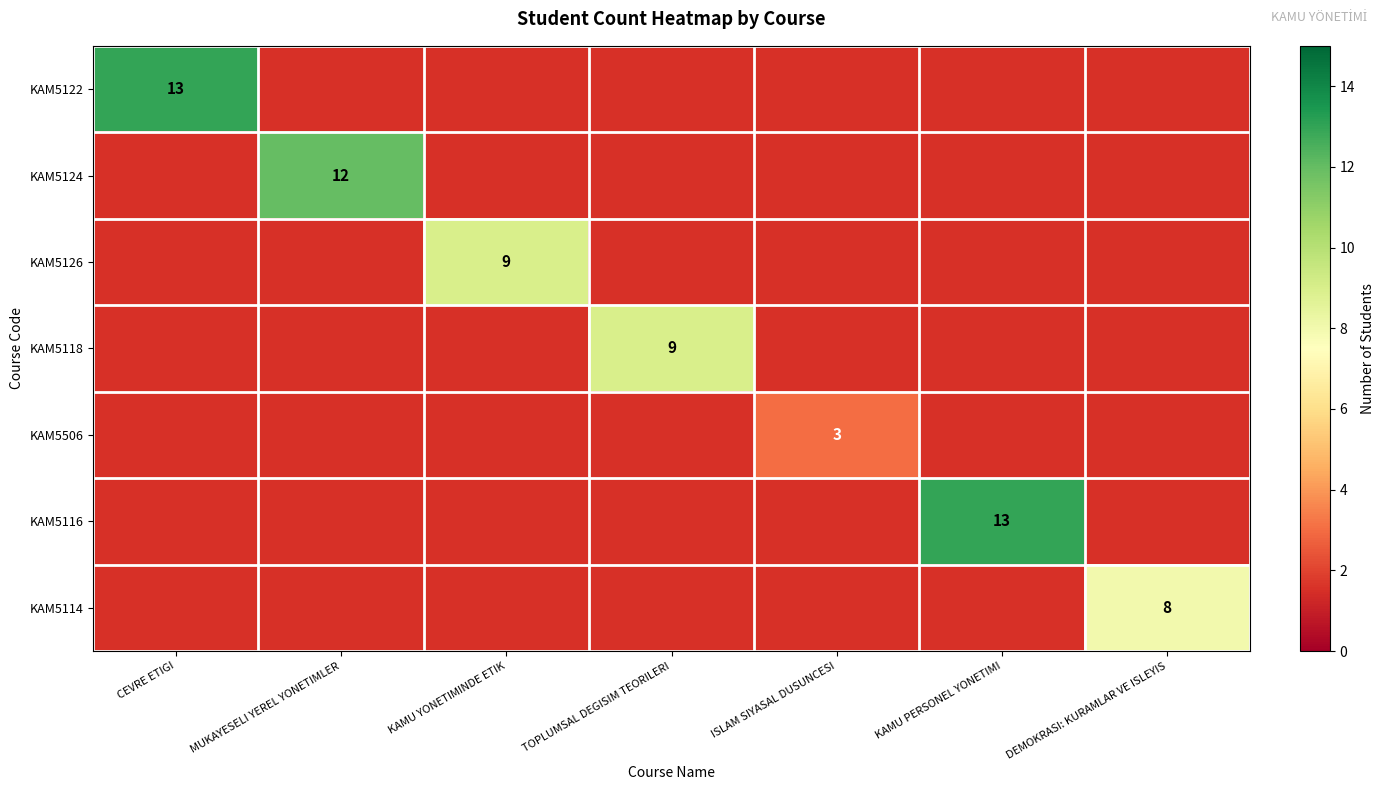

True or false: KAM5116 has a value of 13 at KAMU PERSONEL YONETIMI.

True